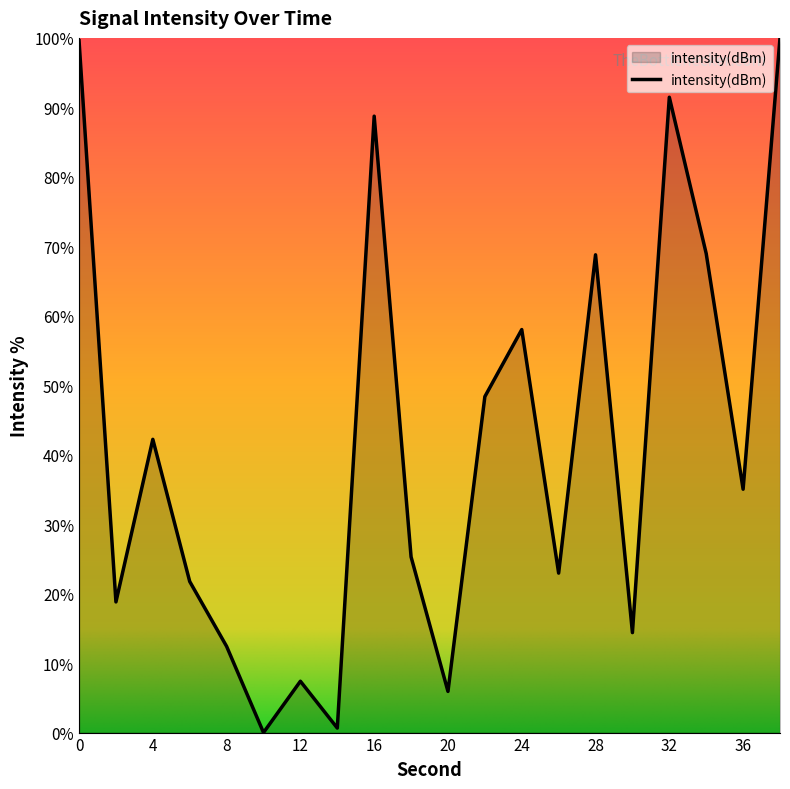

What is the maximum value shown in the chart?

100.0